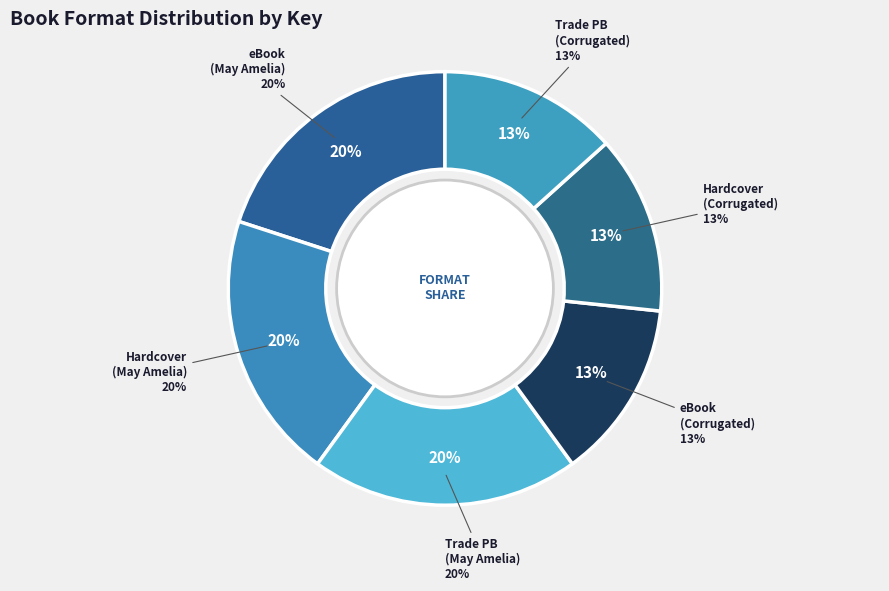

The eBook (Trouble with May Amelia) slice represents 26% of the pie. True or false?

False